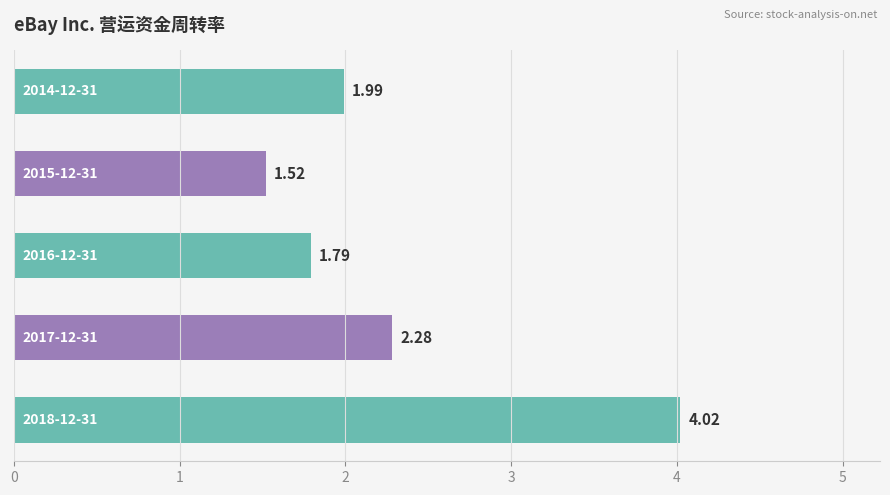

How many categories are shown in the chart?

5